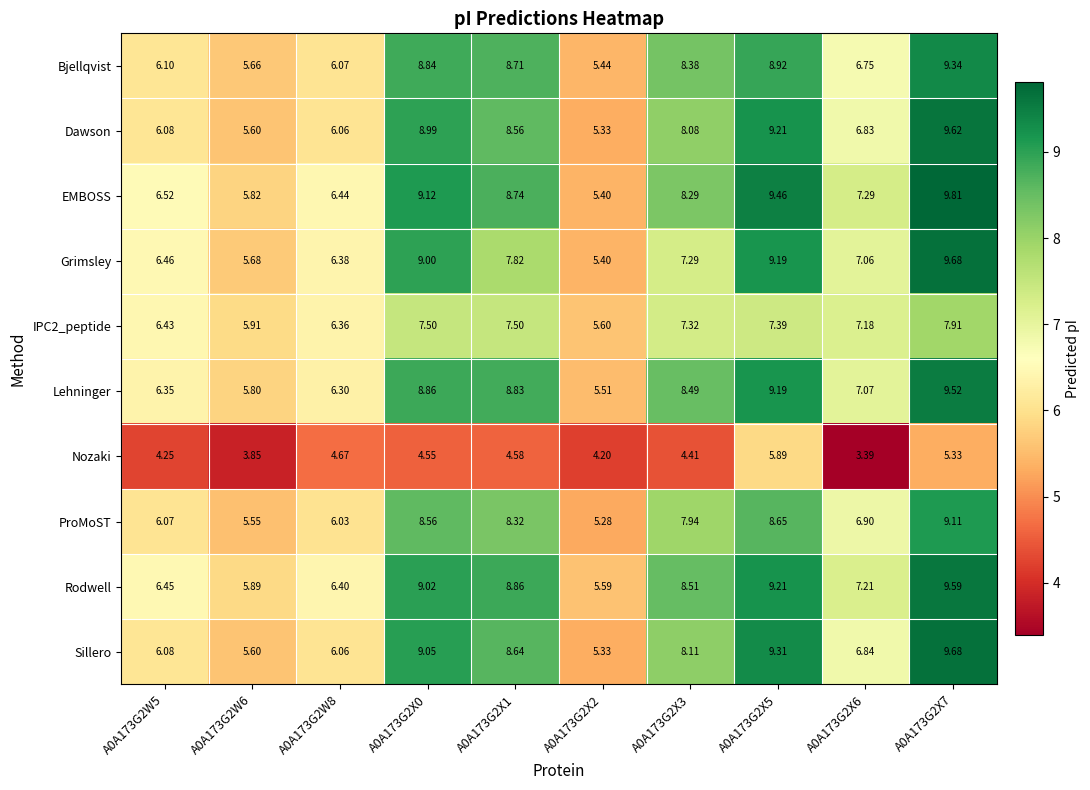

What is the maximum value shown in the chart?

9.8